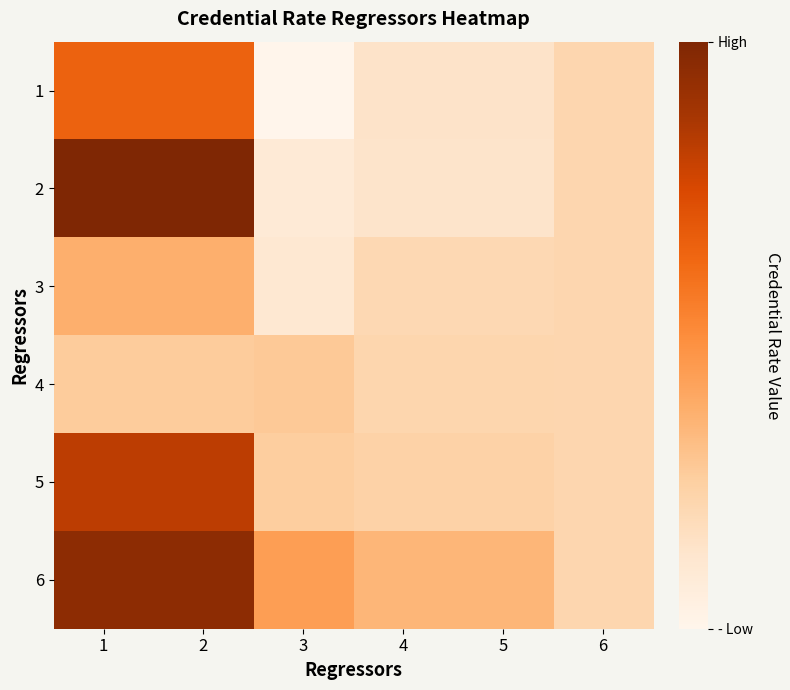

At 1, list the series in order from largest to smallest.

2, 6, 5, 1, 3, 4